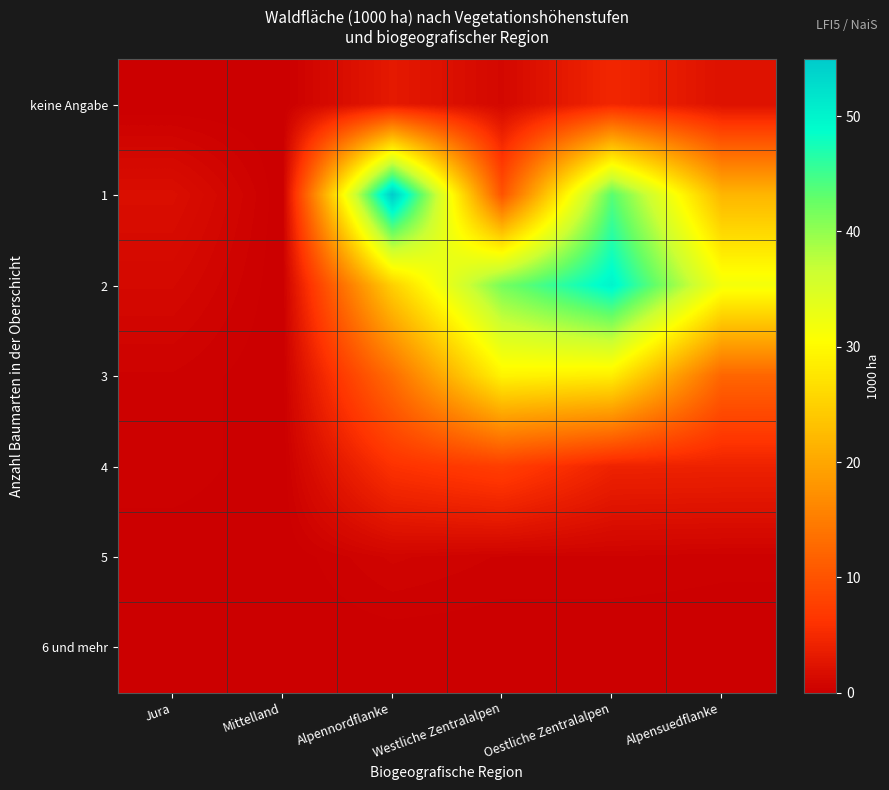

List the series in order of their peak value, highest first.

1, 2, 3, 4, keine Angabe, 5, 6 und mehr